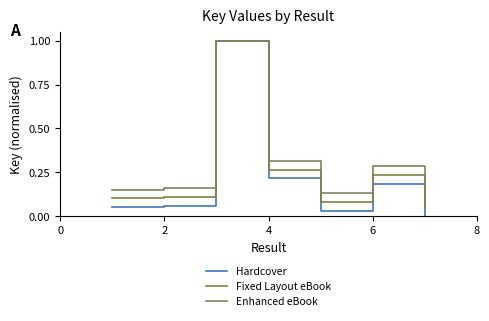

What is the difference between the second highest and second lowest values in the Enhanced eBook series?

0.2